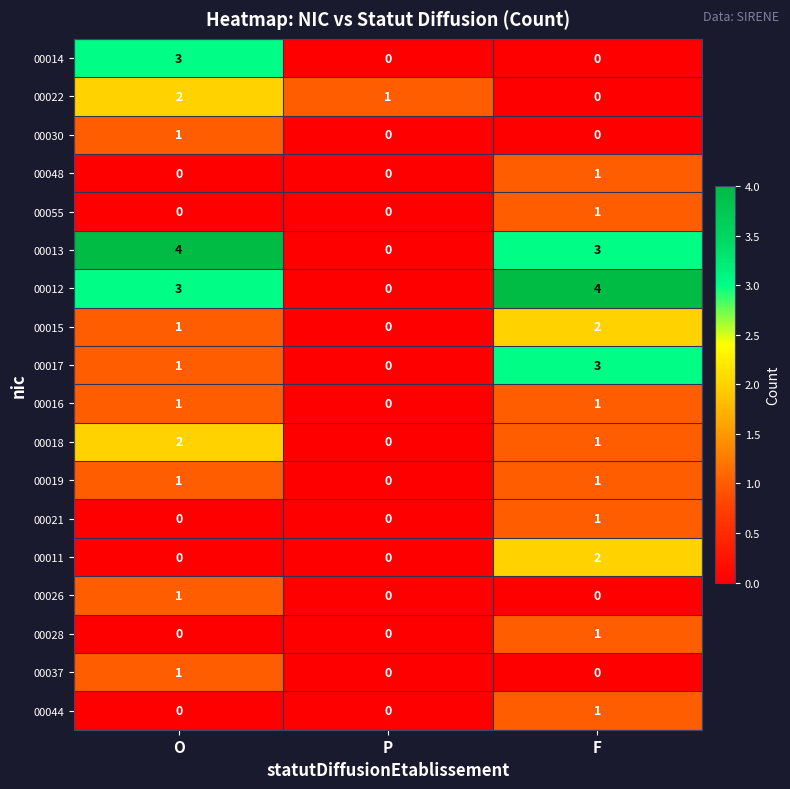

What is the greatest value displayed?

4